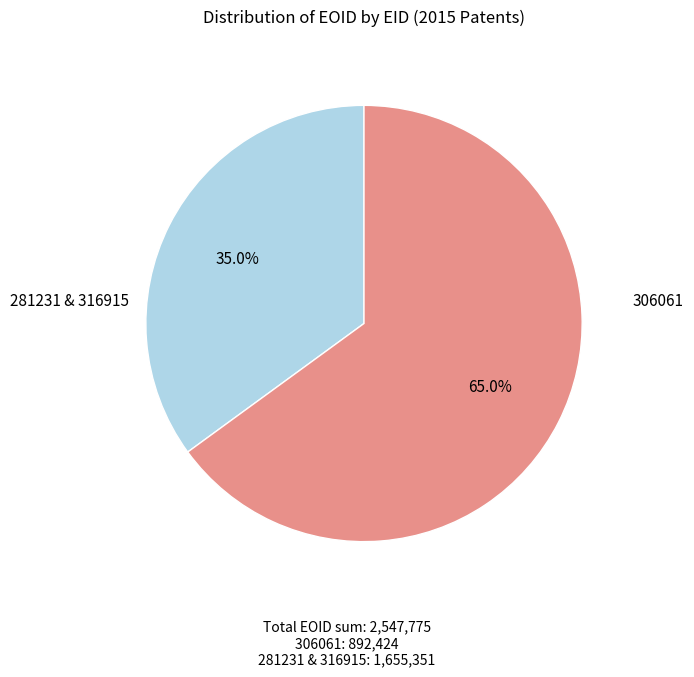

True or false: 306061 accounts for 35% of the total.

True